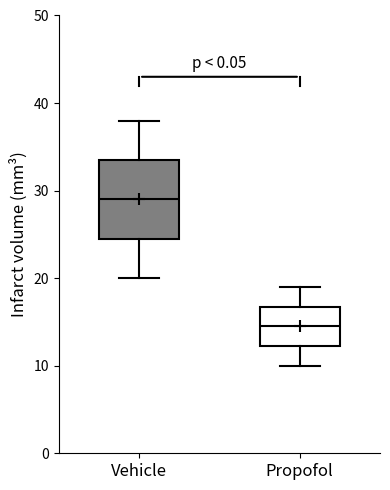

Which box has the lowest median line?

Propofol